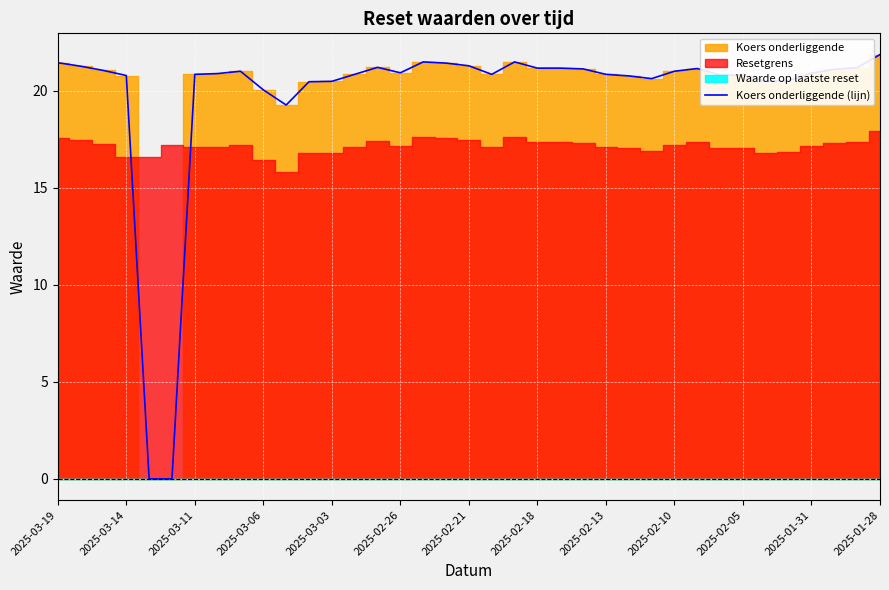

Is it true that Koers onderliggende (lijn) equals 20.5 at 2025-03-03?

True